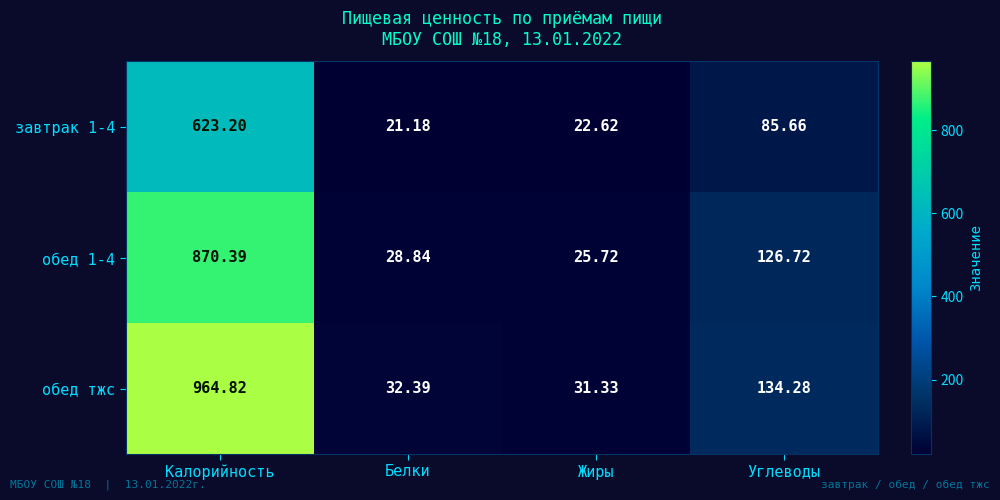

Where is обед тжс nearest to the value 498?

Углеводы